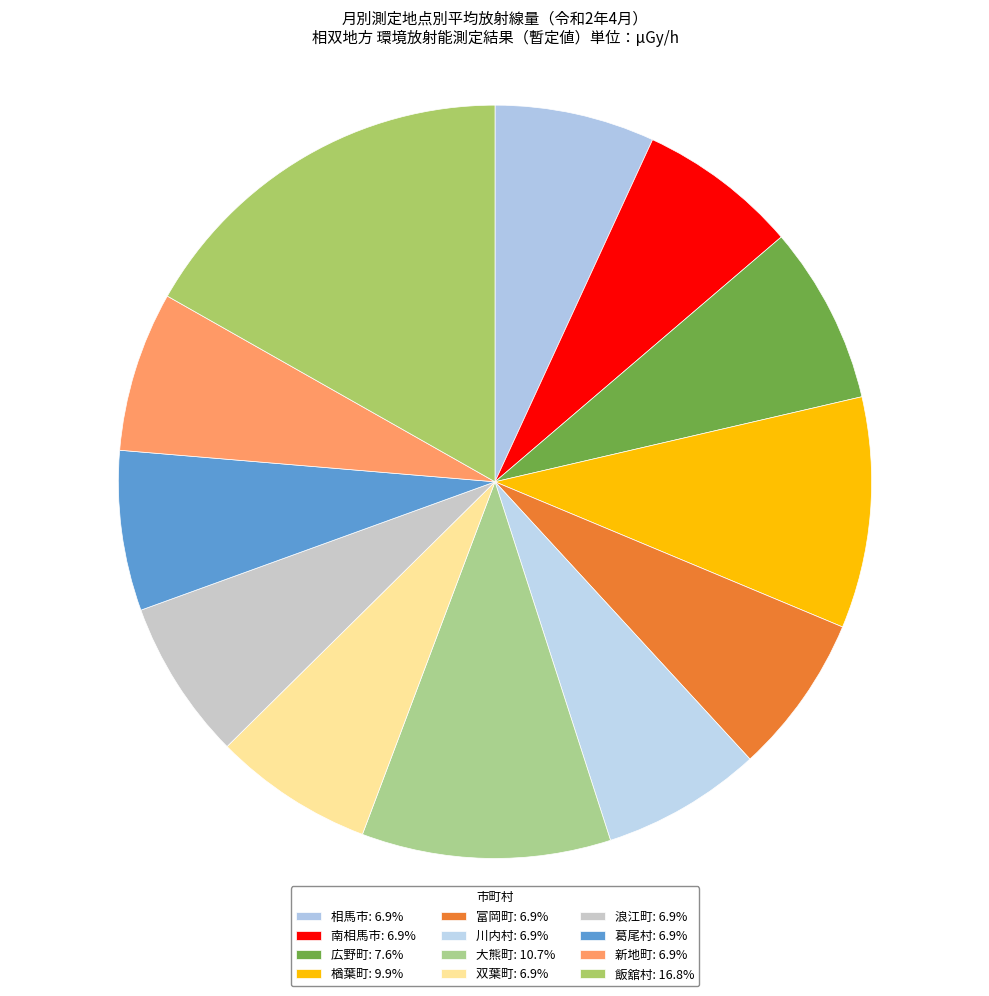

How many slices are in this pie chart?

12